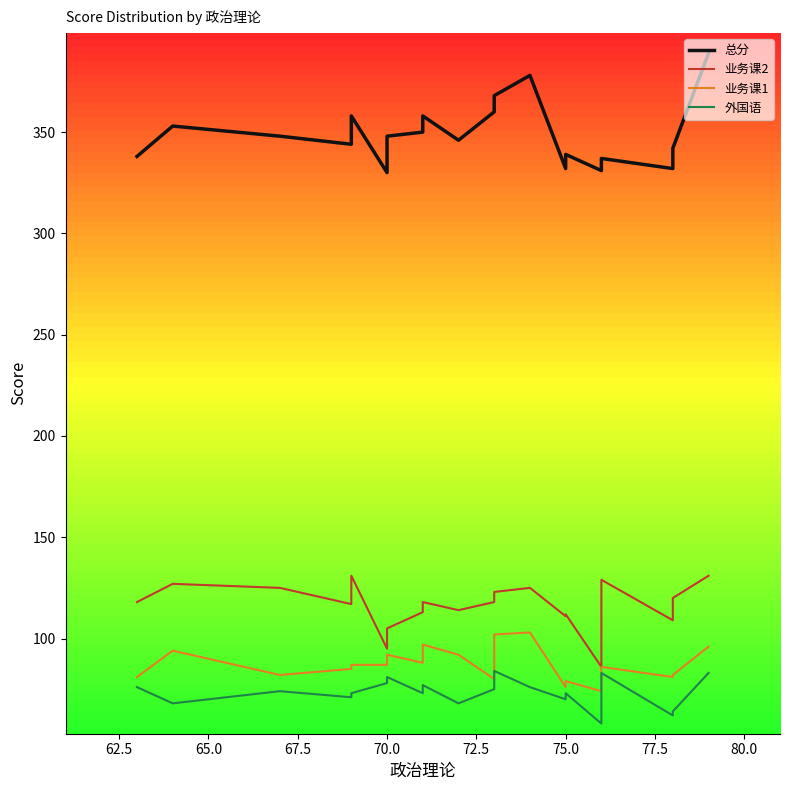

Which series has the largest range (max minus min)?

总分